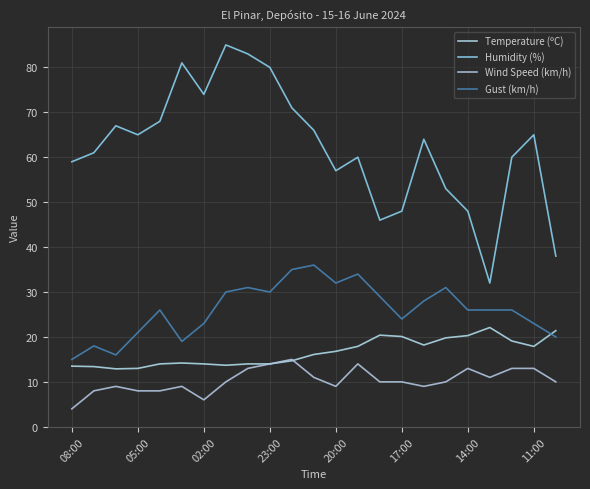

How many series are shown in this chart?

4